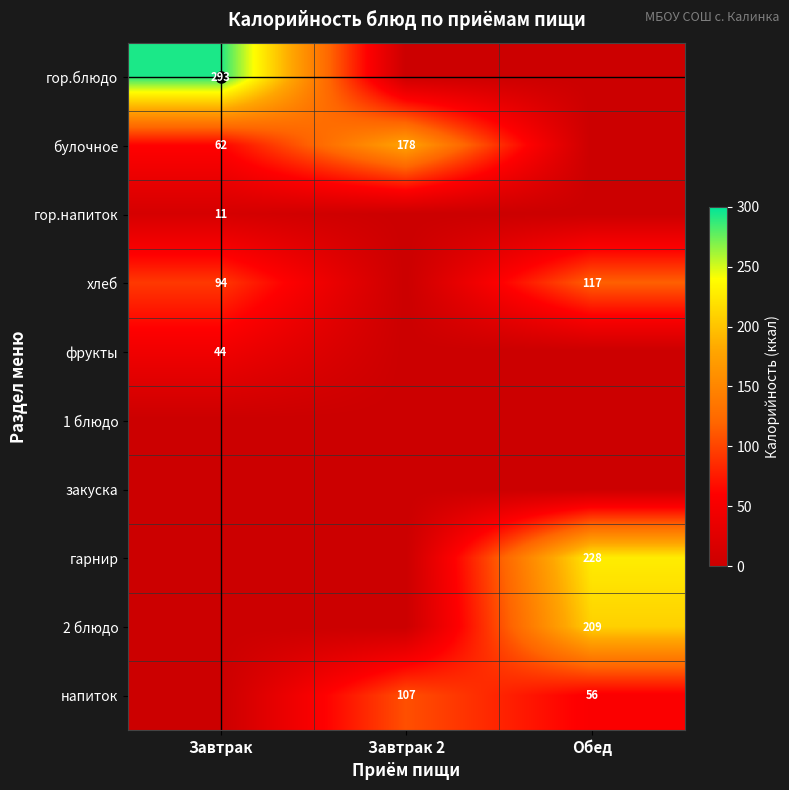

The хлеб series shows 117 at Обед. True or false?

True